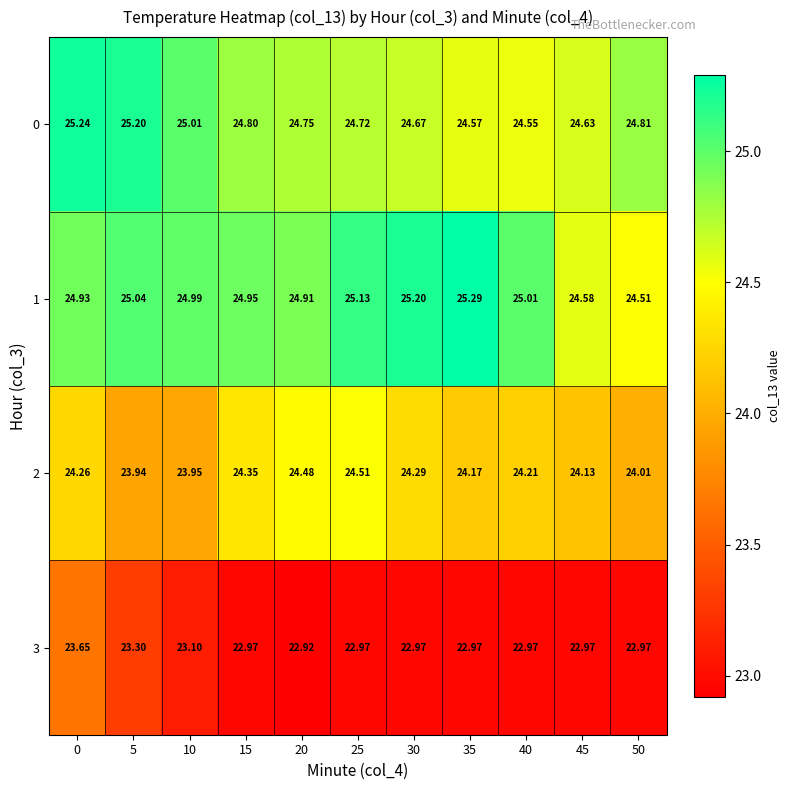

Is the value of 0 at 10 greater than the value of 2 at 50?

Yes